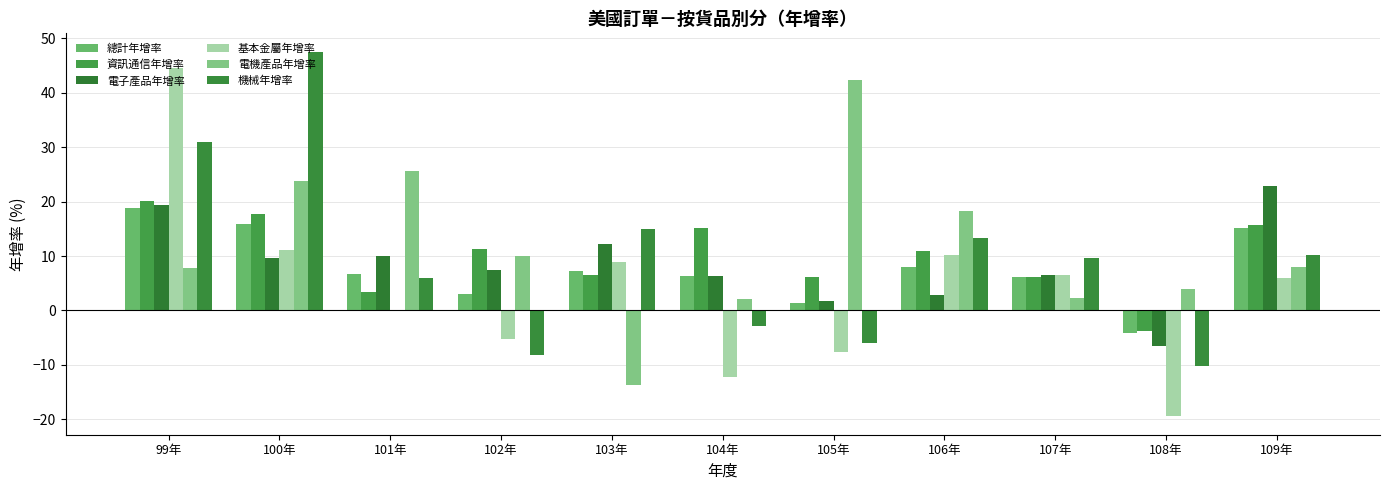

At which category does the chart reach its peak across all series?

100年